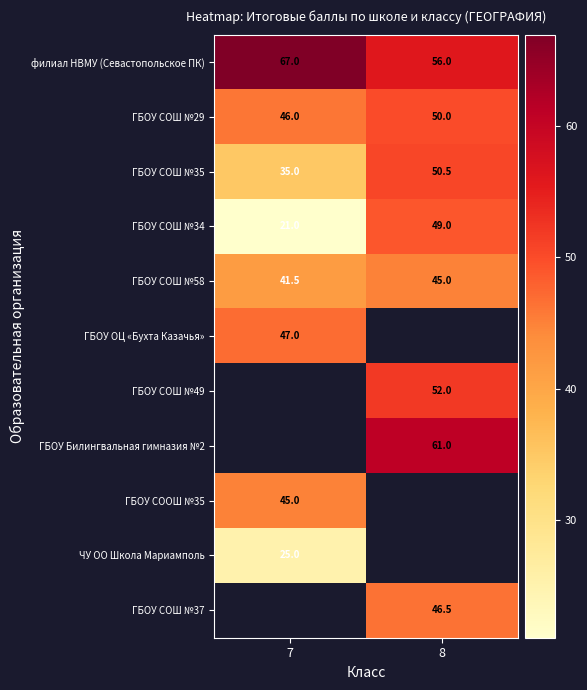

True or false: ГБОУ СОШ №34 has a value of 9.0 at 7.

False